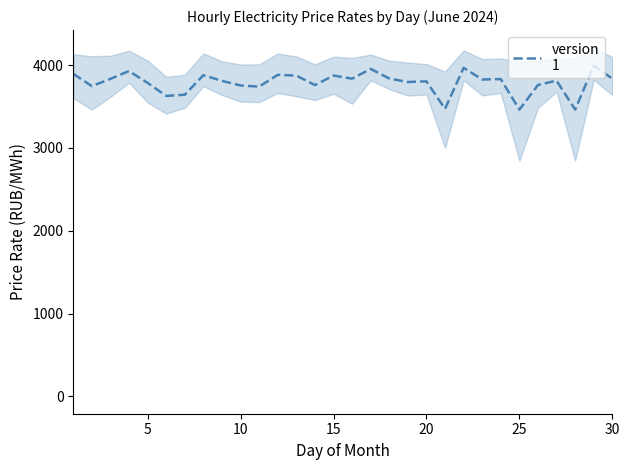

How many interior local valleys (lower than both neighbors) does the data have?

10